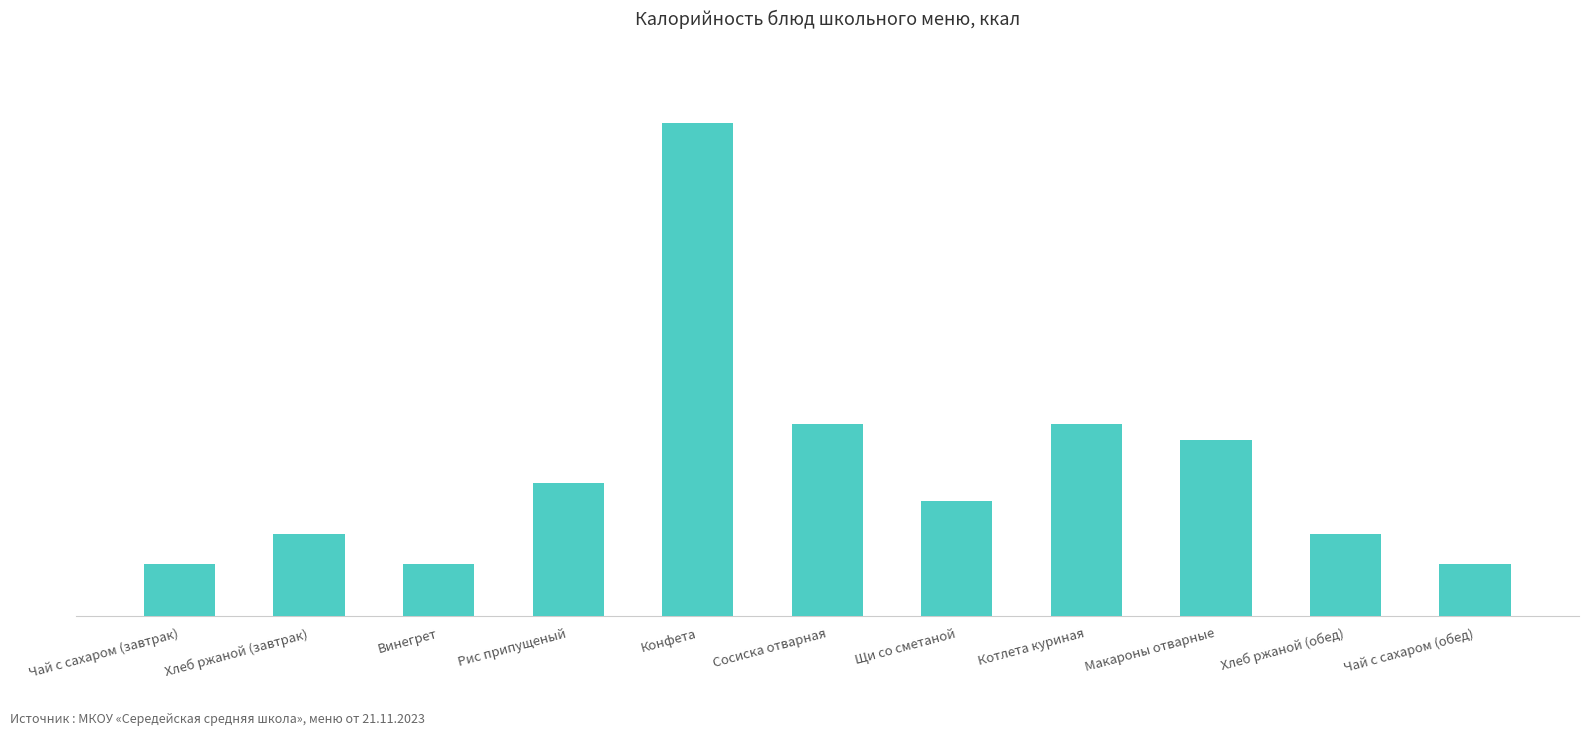

Reading right to left, transcribe all the data shown in this chart.

57.0	90.5	193.5	210.6	126.4	210.6	540.0	145.9	56.9	90.5	56.9